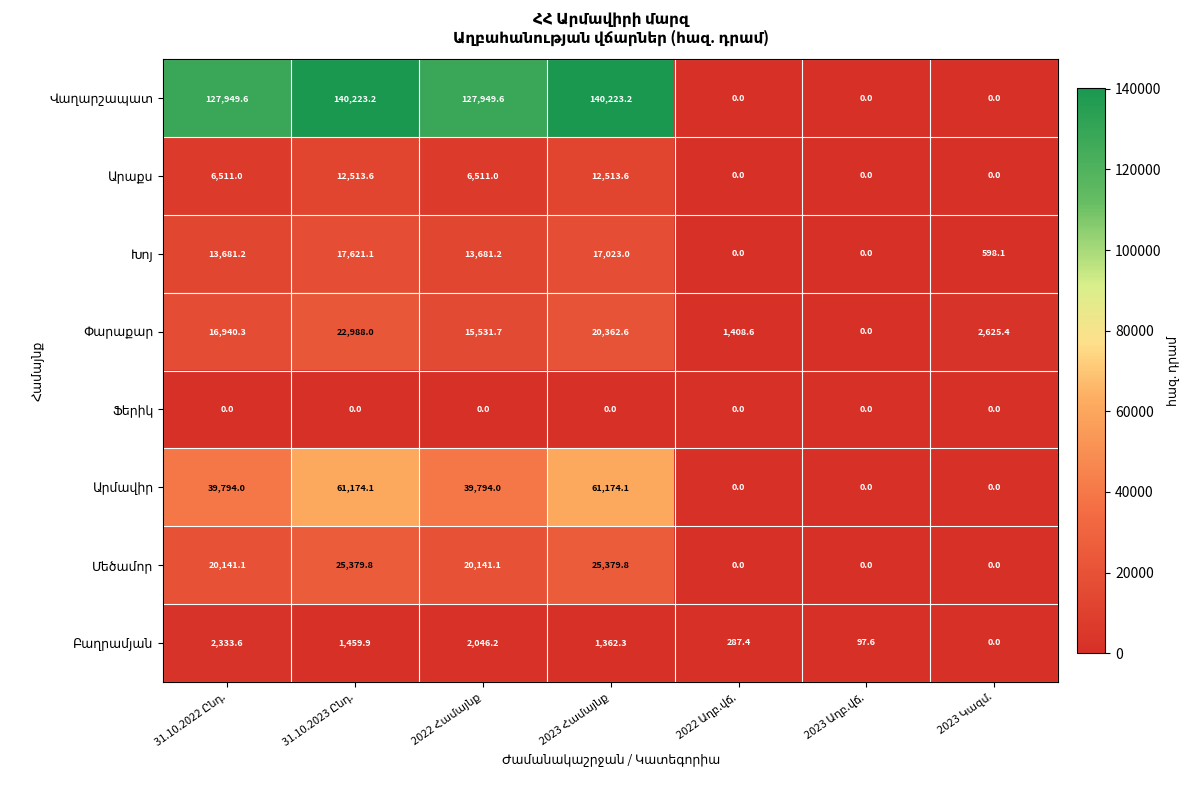

What is the maximum value shown in the chart?

140223.2